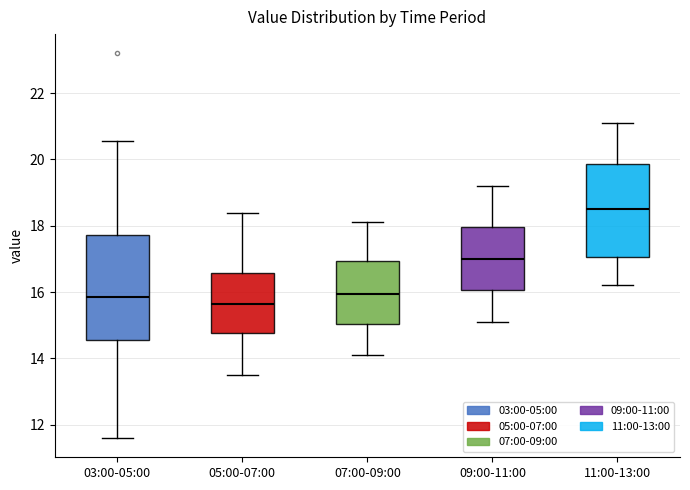

Reading left to right, read every box against the y-axis: the position of its median line, the range the box covers, and the ends of its whiskers. The values are not printed on the chart, so give them approximately, as read against the axis.

03:00-05:00: median 15.8, box 14.6 to 17.8, whiskers 11.6 to 20.6
05:00-07:00: median 15.6, box 14.8 to 16.6, whiskers 13.6 to 18.4
07:00-09:00: median 16.0, box 15.0 to 17.0, whiskers 14.2 to 18.2
09:00-11:00: median 17.0, box 16.0 to 18.0, whiskers 15.2 to 19.2
11:00-13:00: median 18.6, box 17.0 to 19.8, whiskers 16.2 to 21.2